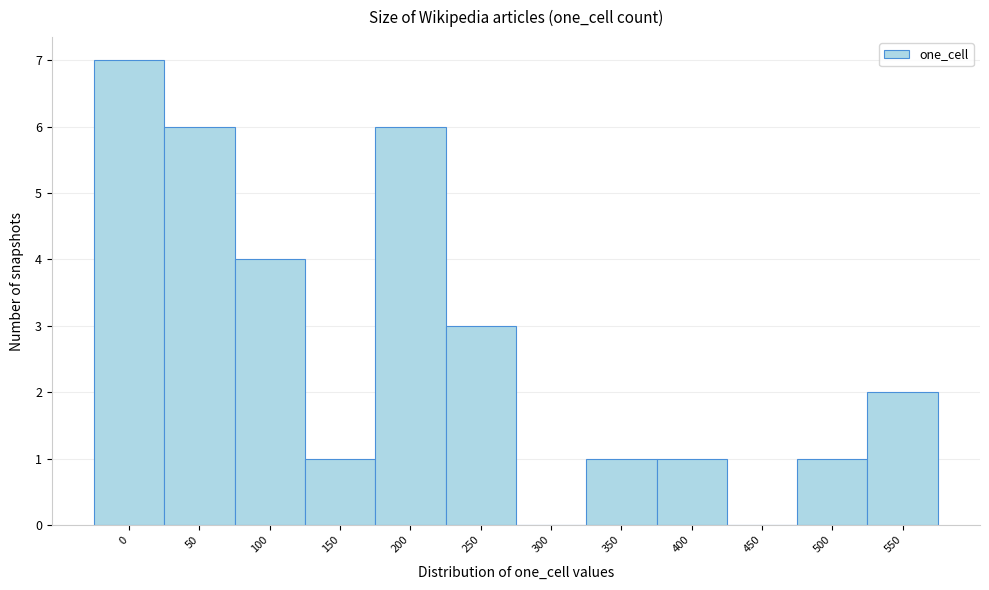

Reading left to right, extract all data points from this chart.

0=7	50=6	100=4	150=1	200=6	250=3	300=0	350=1	400=1	450=0	500=1	550=2